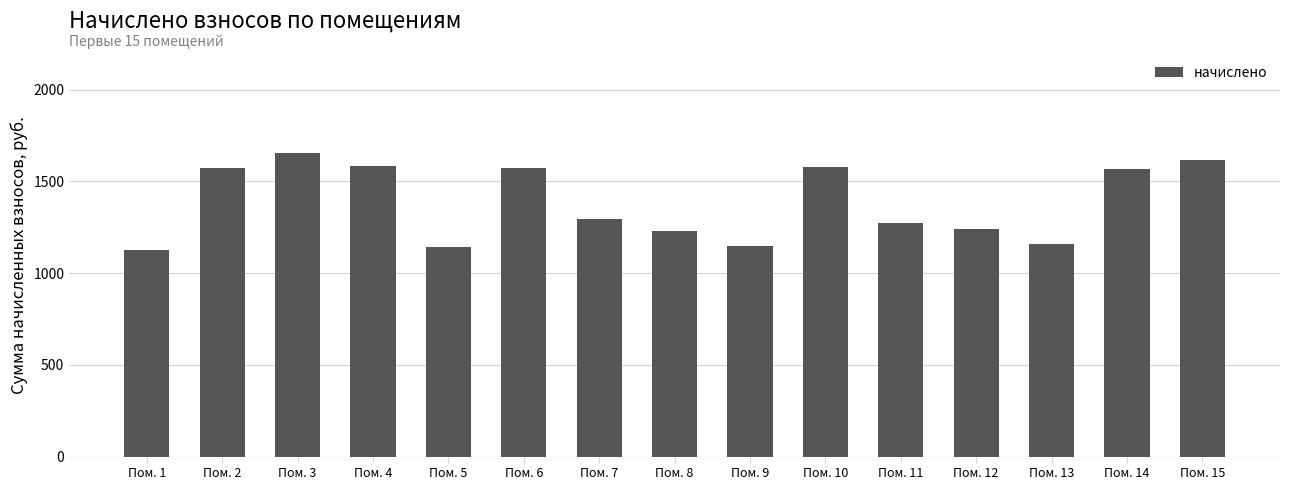

What is the value of the 8th bar from the left?

1227.8